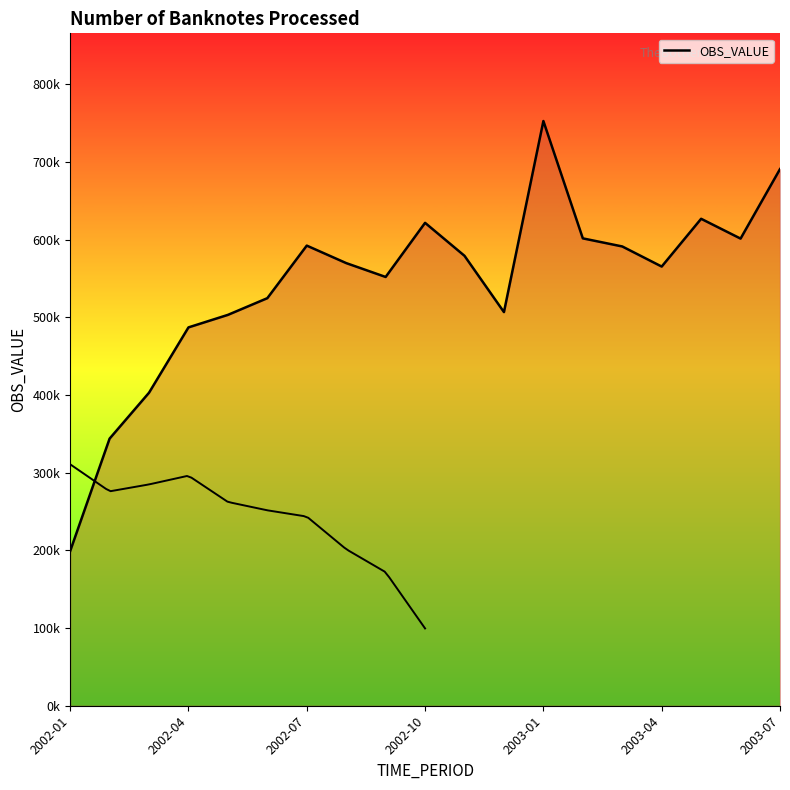

What is the greatest value displayed?

752667.8